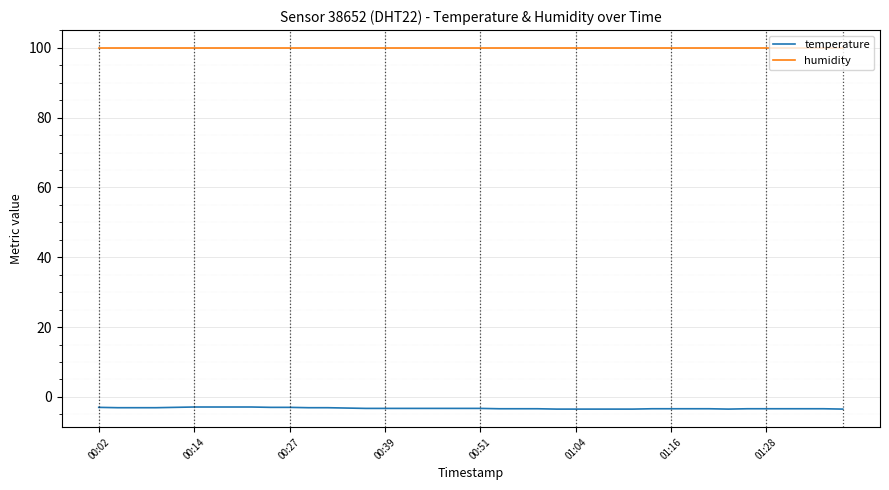

Rank the series by their maximum value, from lowest to highest.

temperature, humidity